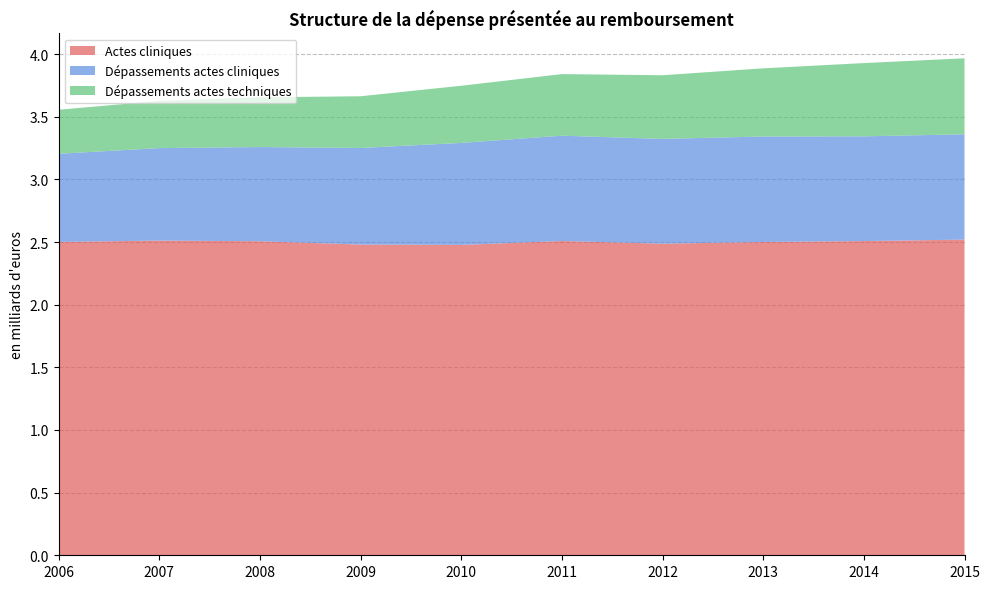

Reading right to left, extract all data points from this chart.

Actes cliniques: 2015=2.5	2014=2.5	2013=2.5	2012=2.5	2011=2.5	2010=2.5	2009=2.5	2008=2.5	2007=2.5	2006=2.5
Dépassements actes cliniques: 2015=0.8	2014=0.8	2013=0.8	2012=0.8	2011=0.8	2010=0.8	2009=0.8	2008=0.8	2007=0.7	2006=0.7
Dépassements actes techniques: 2015=0.6	2014=0.6	2013=0.5	2012=0.5	2011=0.5	2010=0.5	2009=0.4	2008=0.4	2007=0.4	2006=0.4